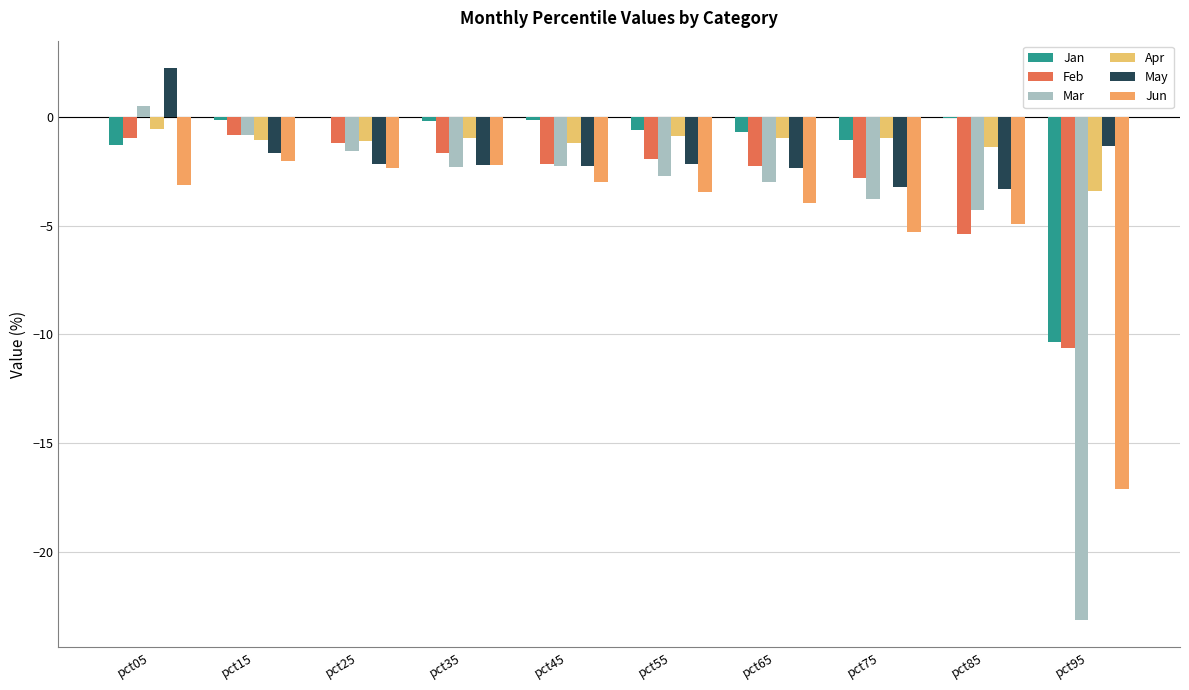

Rank the series by their maximum value, from lowest to highest.

Jun, Feb, Apr, Jan, Mar, May